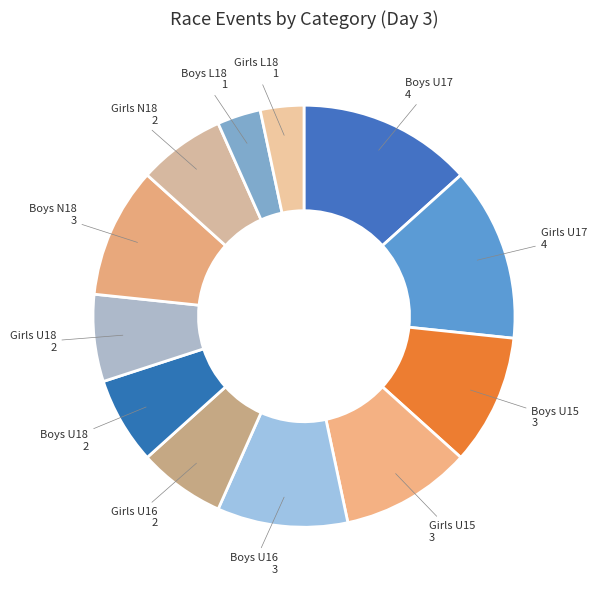

Between Girls U17 and Girls U16, which is larger?

Girls U17